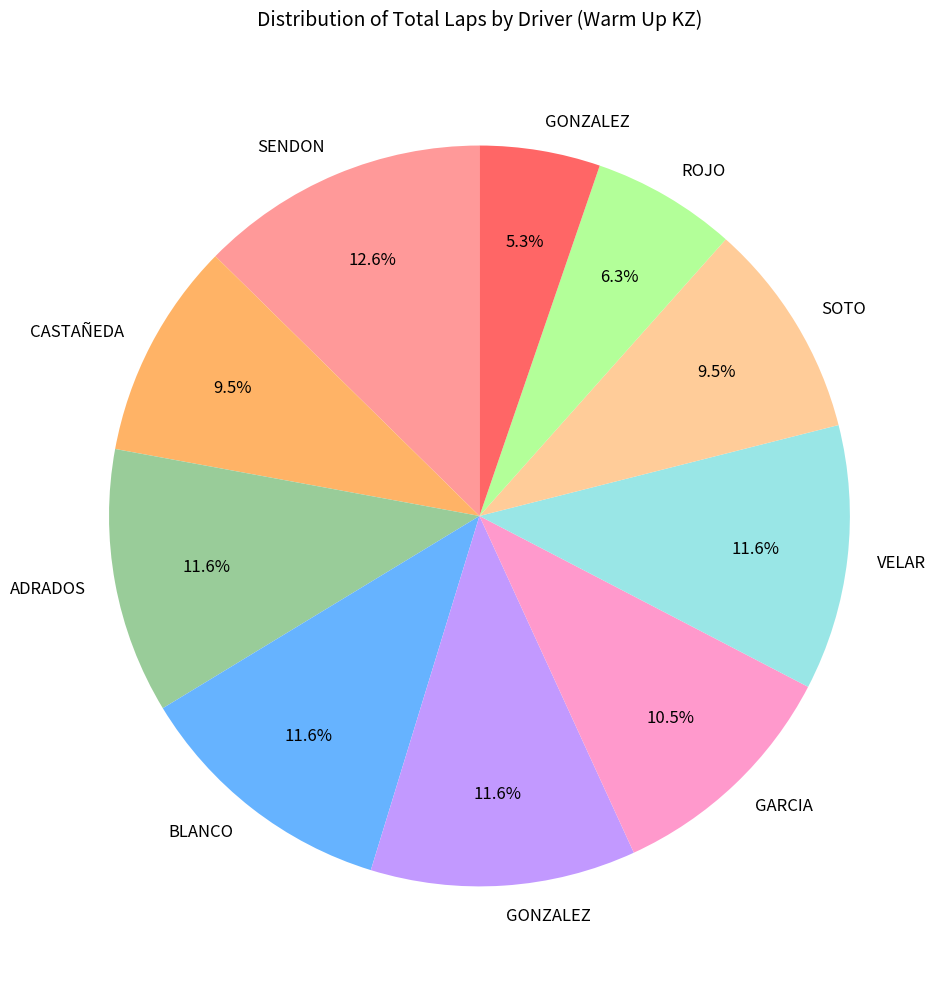

To the nearest percent, what is the difference between the largest and smallest slice percentages?

7%